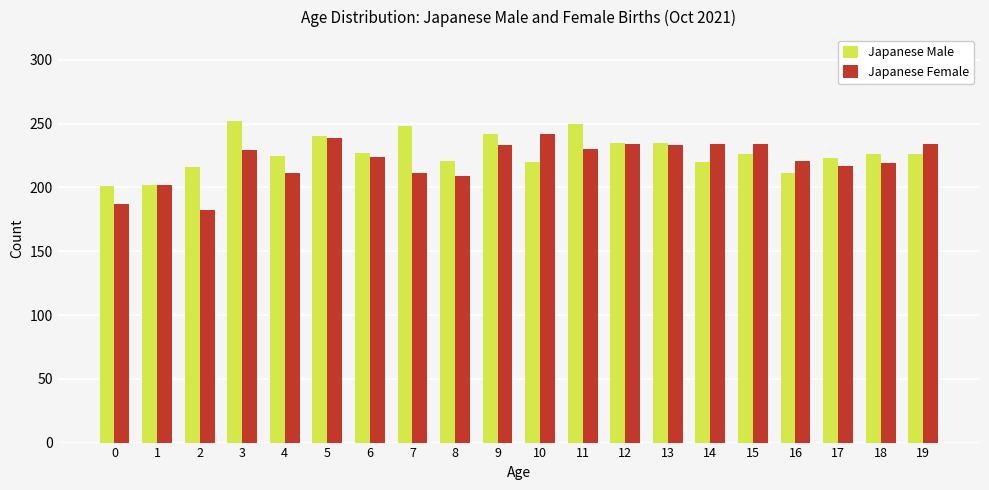

Which category has the highest value in the Japanese Female series?

10